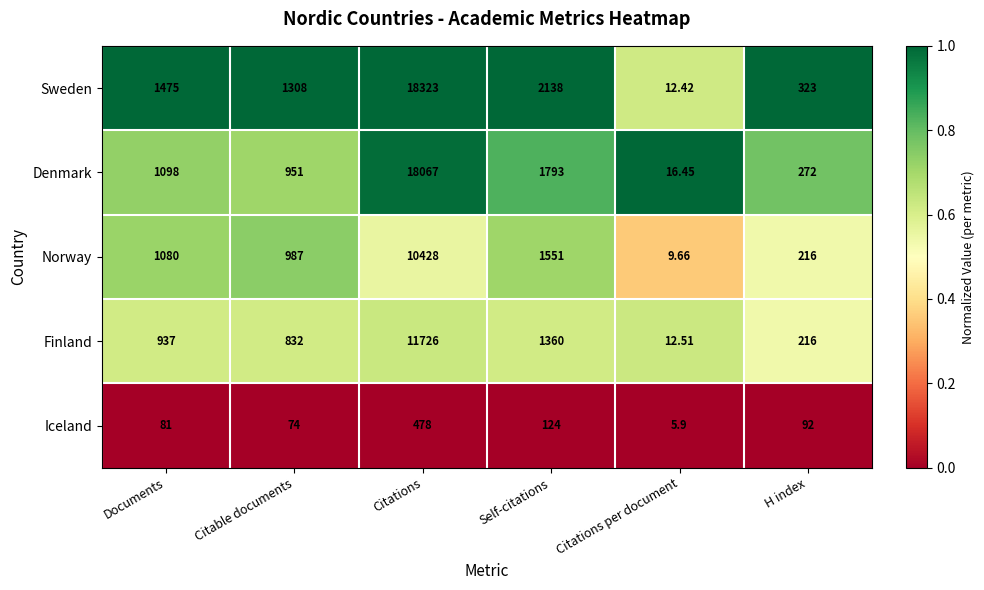

Count the number of categories in the chart.

6